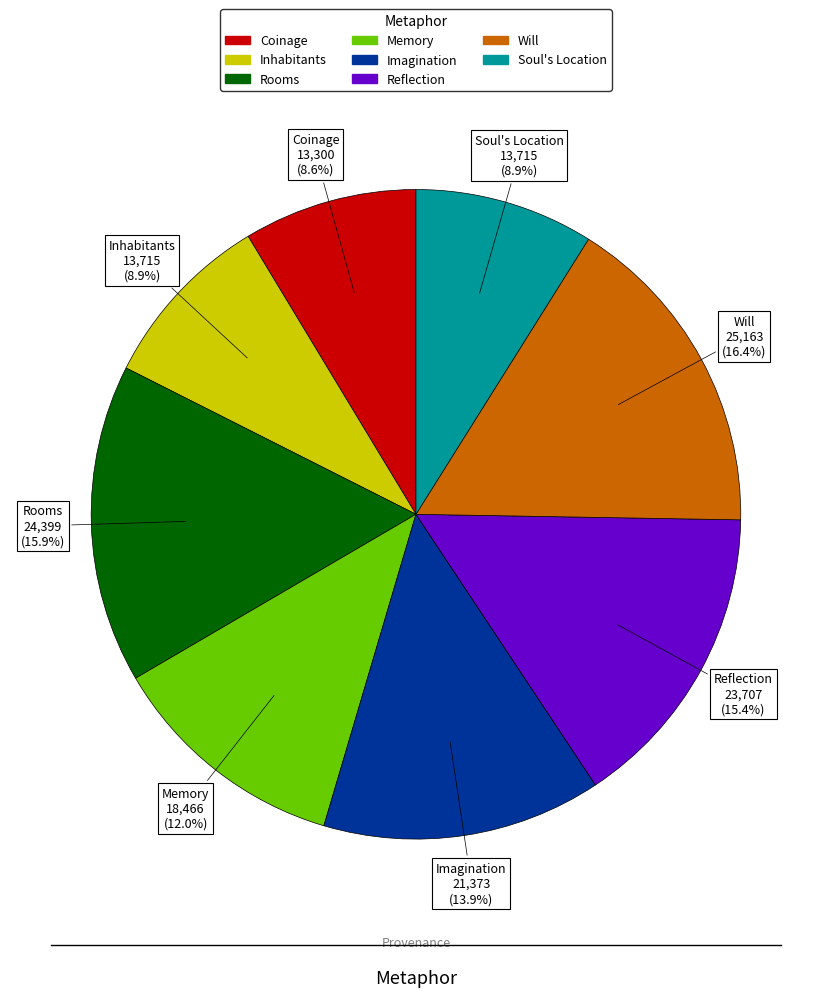

Is there any slice that represents more than half of the pie?

No